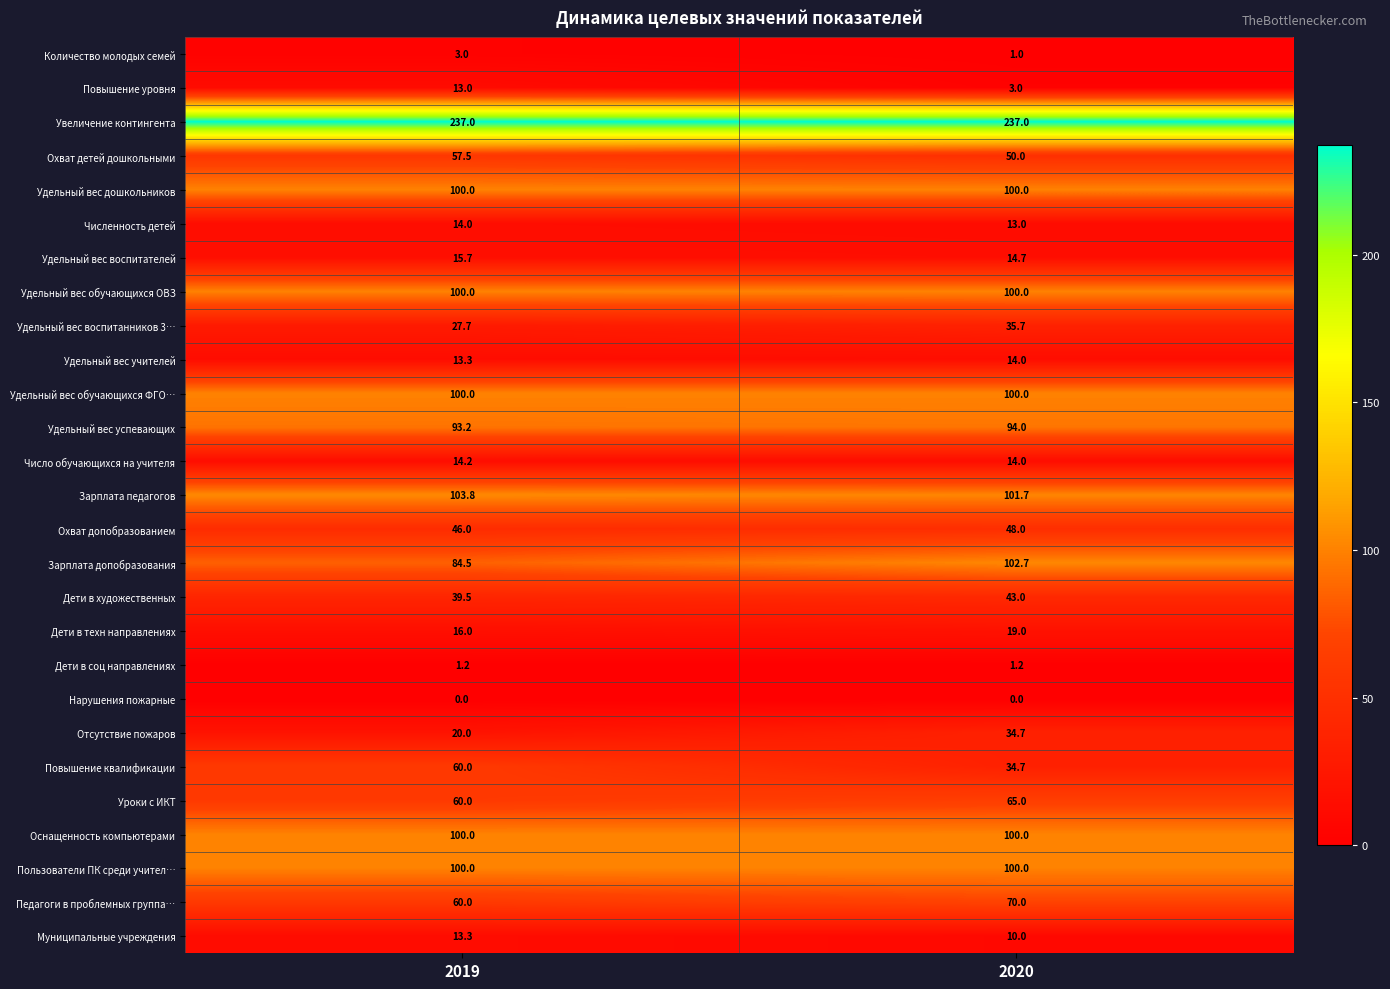

Which series has the largest range (max minus min)?

Повышение квалификации